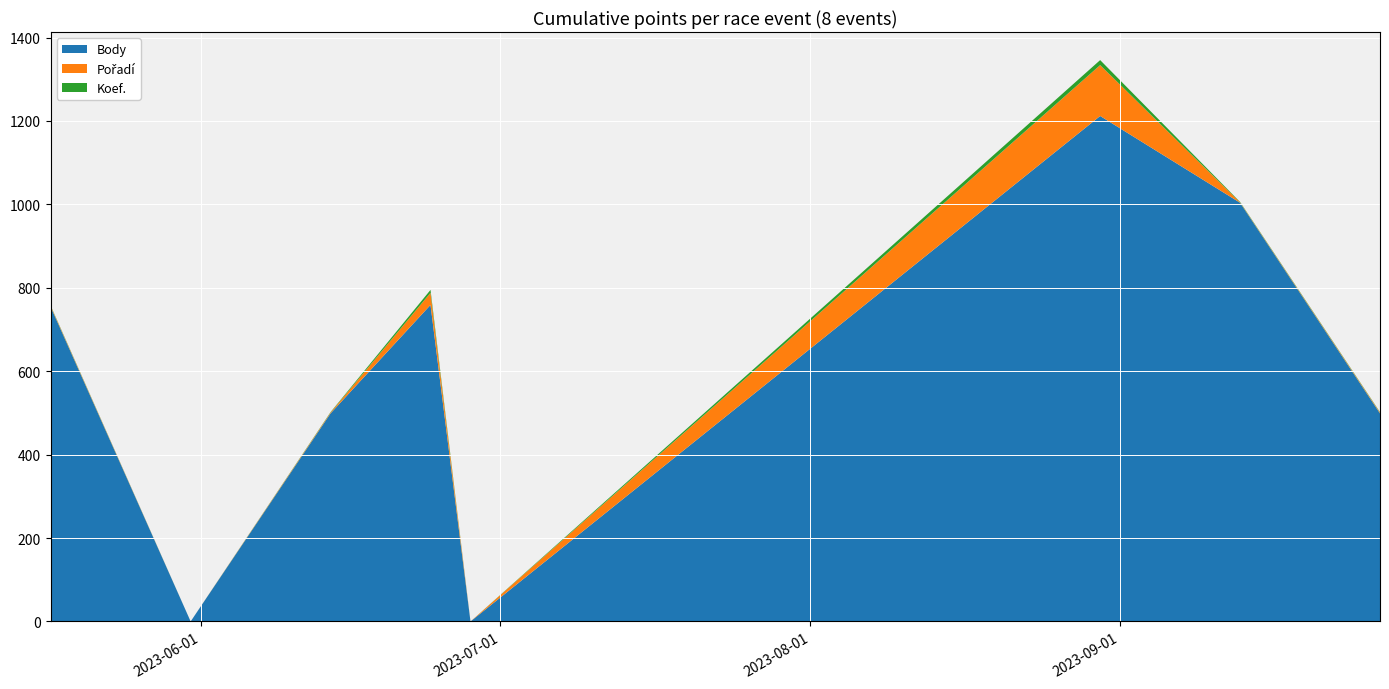

Reading right to left, extract all data points from this chart.

Body: 499	1004	1212	0	759	499	0	754
Pořadí: 2	1	122	0	29	2	0	2
Koef.: 1	1	12	0	7	1	0	1